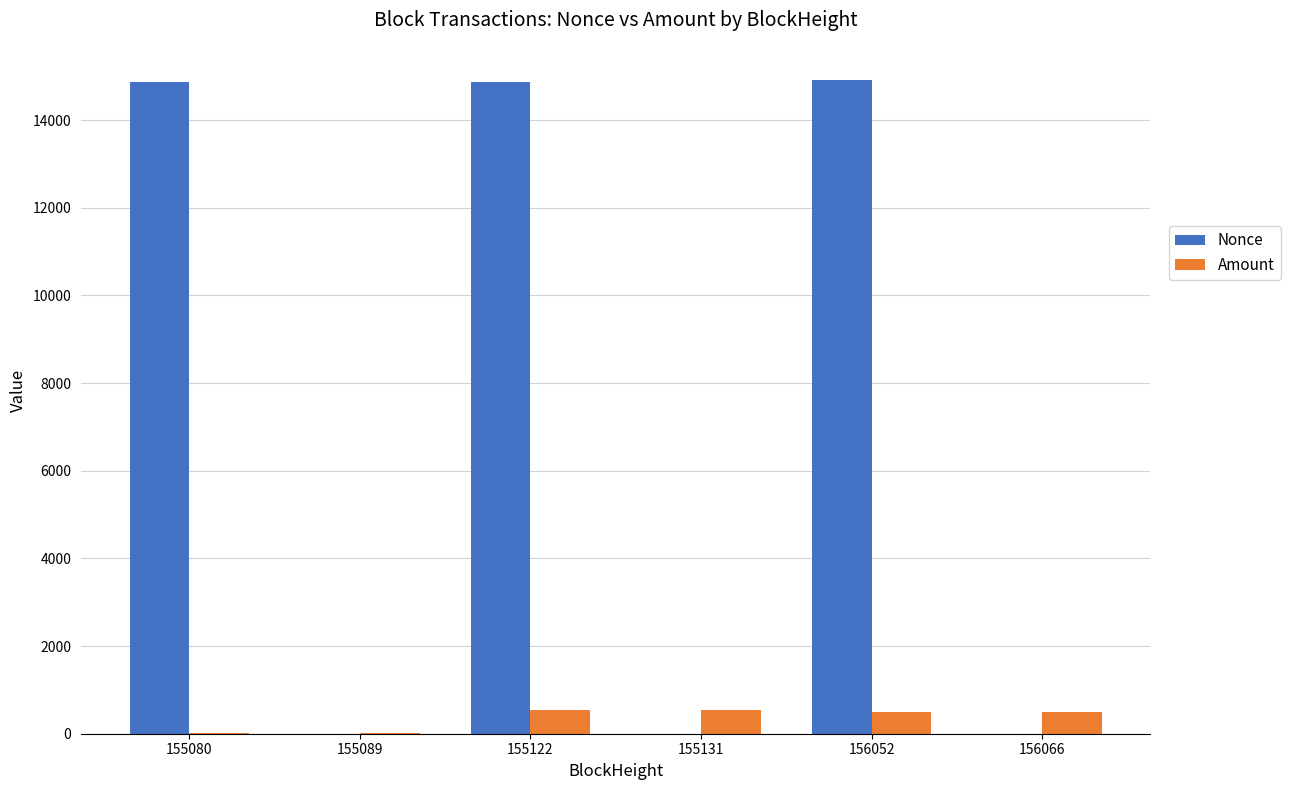

What are all the series names shown in the legend?

Nonce, Amount